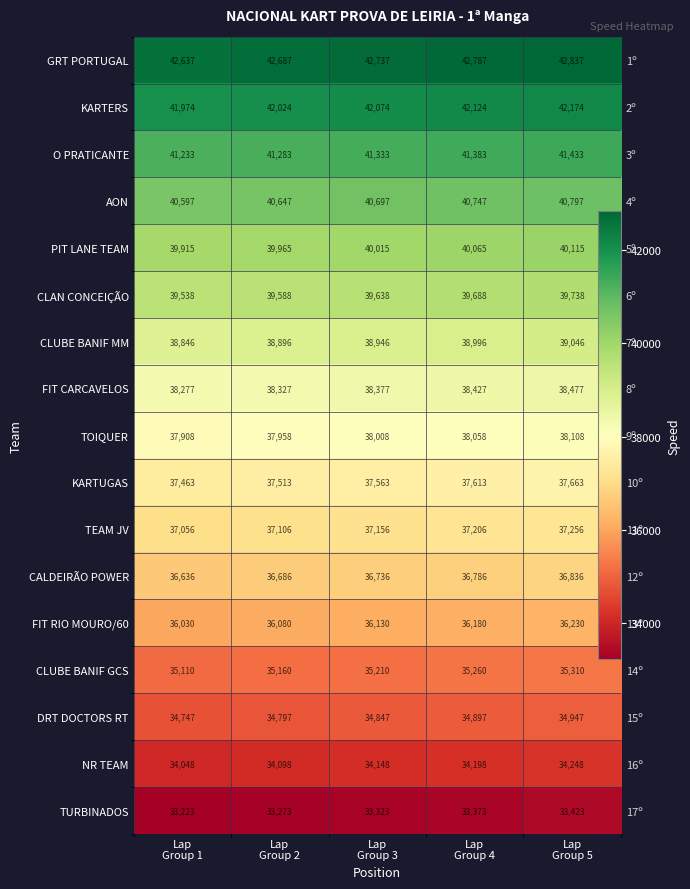

How many series are shown in this chart?

17